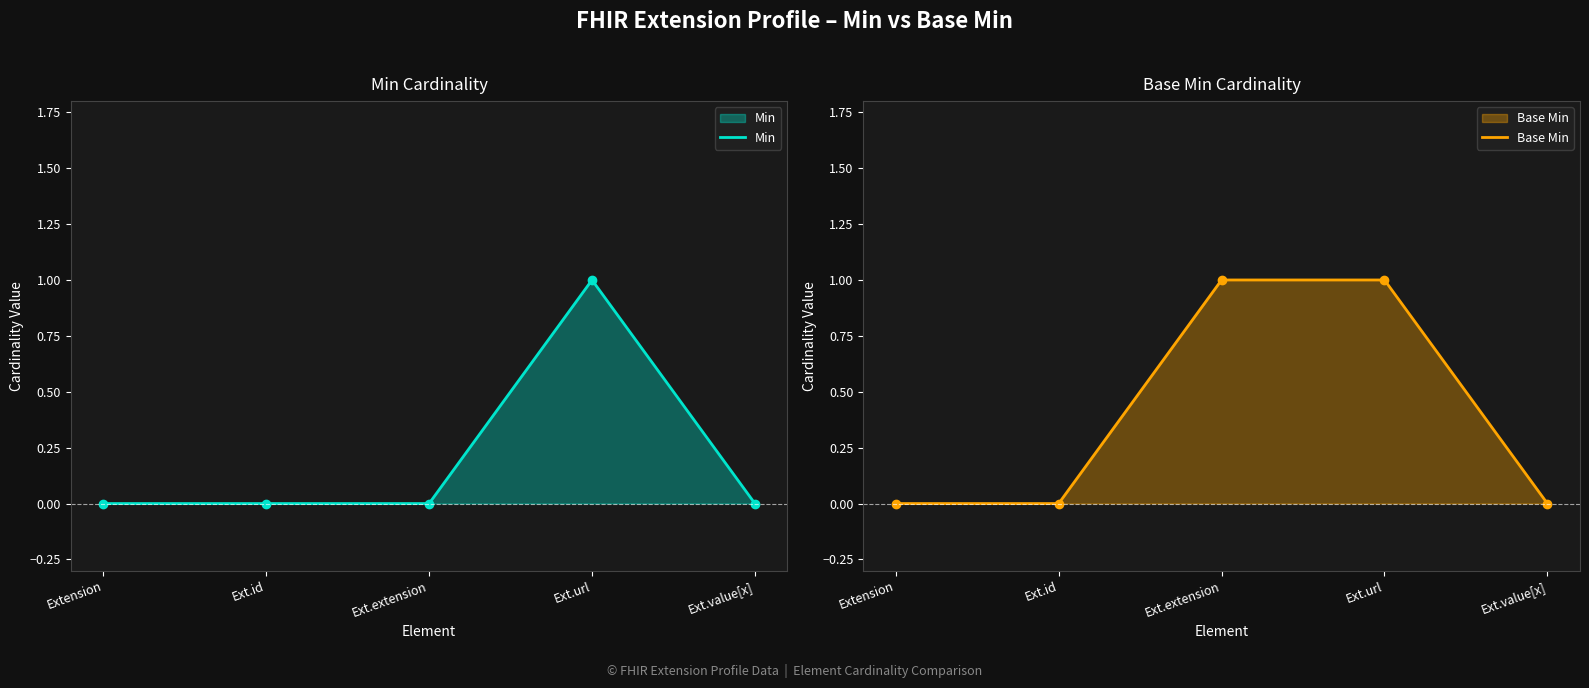

Rank the series at Ext.url from lowest to highest value.

Min, Base Min